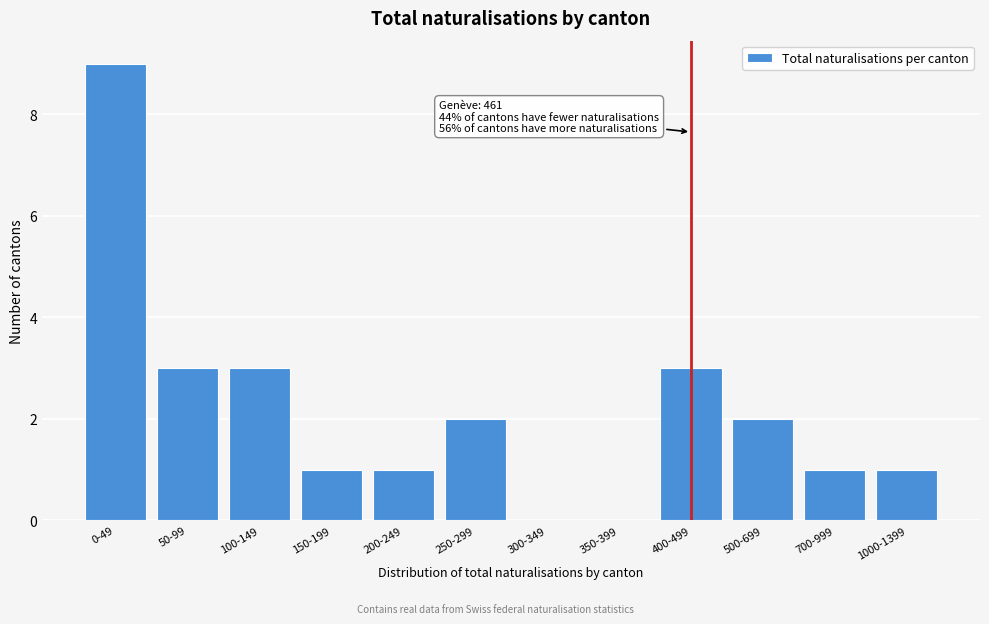

Reading left to right, transcribe all the data shown in this chart.

0-49=9	50-99=3	100-149=3	150-199=1	200-249=1	250-299=2	300-349=0	350-399=0	400-499=3	500-699=2	700-999=1	1000-1399=1